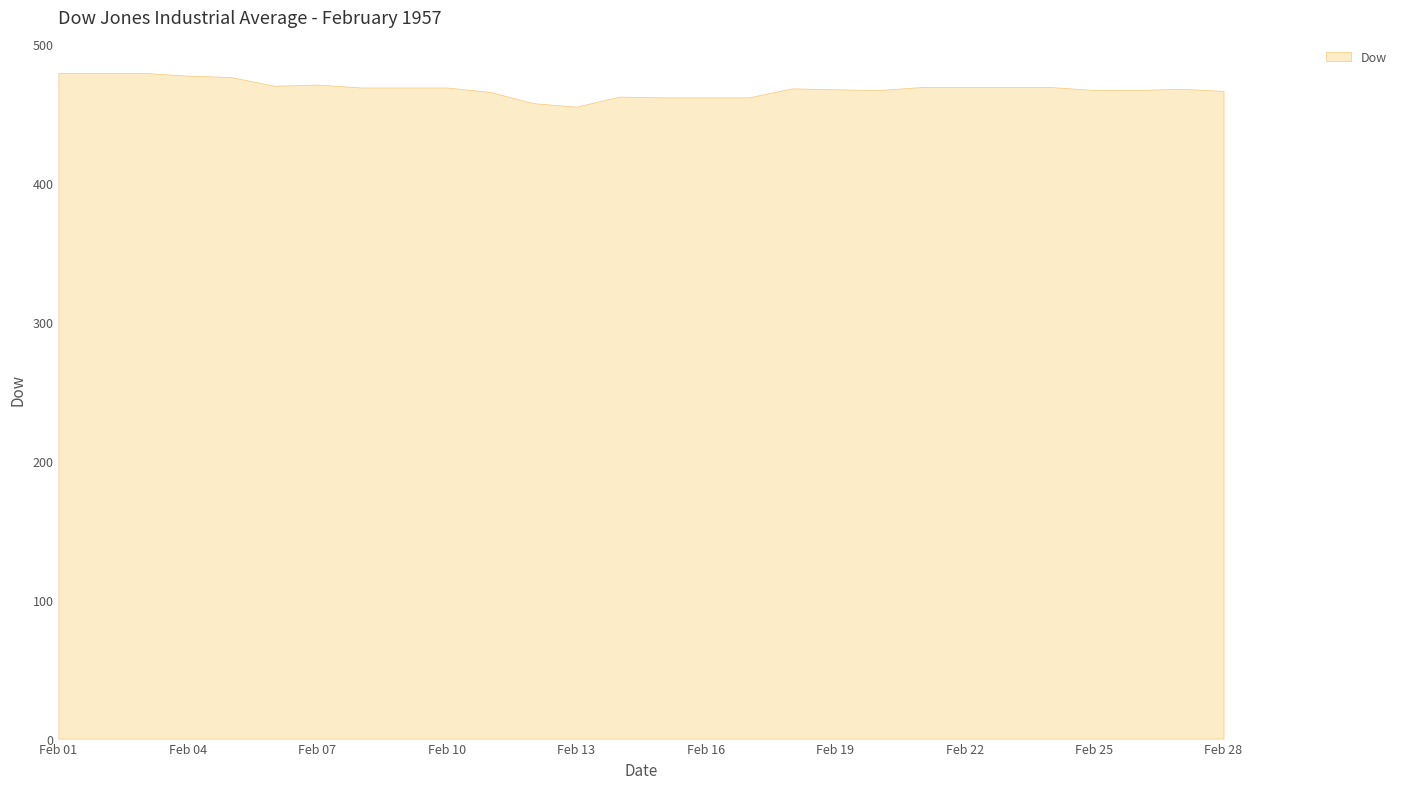

What is the difference between the values at 1957-02-21 and 1957-02-06?

1.0